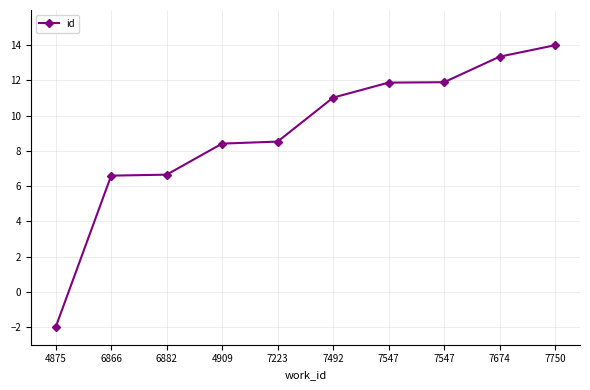

Does the chart have visible grid lines?

Yes